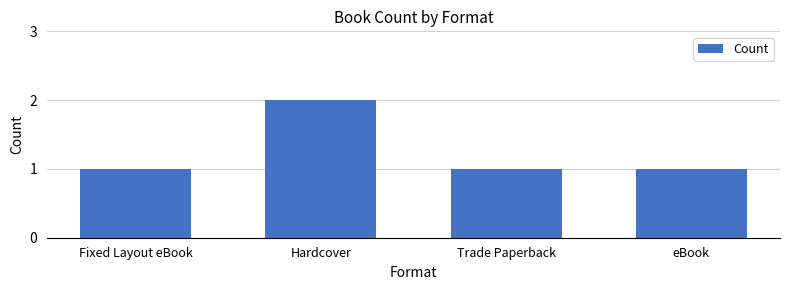

Is it true that the value at eBook is 1?

True